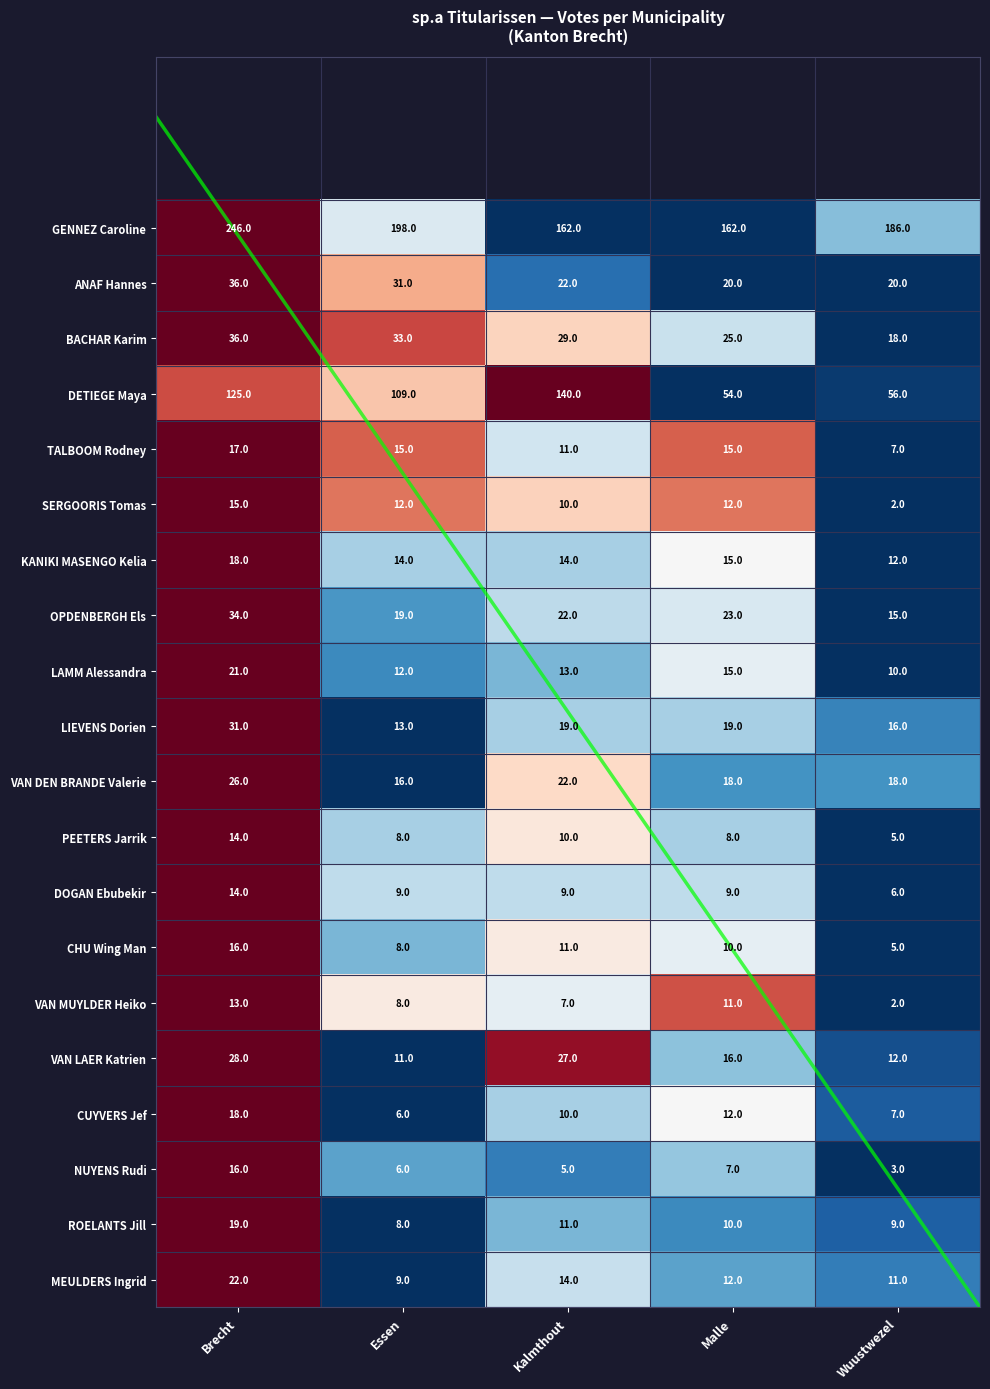

How many BACHAR Karim values are between 25 and 33?

3